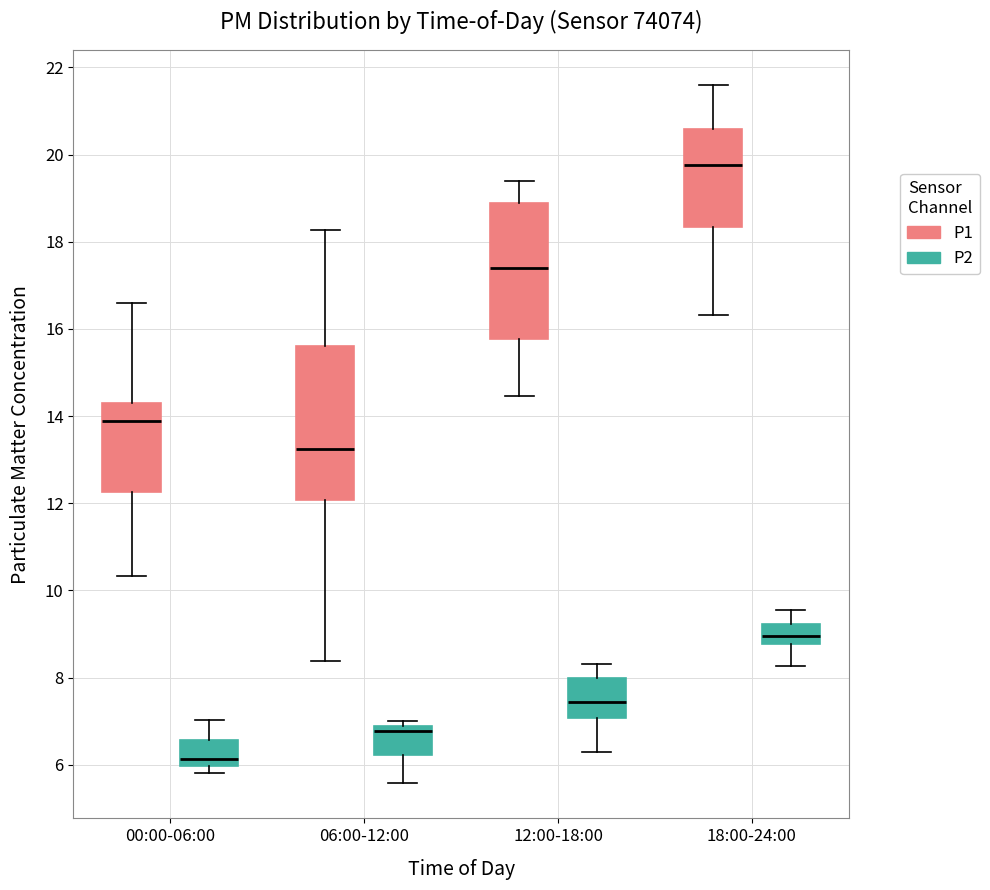

Reading left to right, transcribe this box plot: for each box, give where its median line is, the range the box spans, and where its two whiskers end, as read against the y-axis. The values are not printed on the chart, so give them approximately, as read against the axis.

00:00-06:00 (P1): median 13.8, box 12.2 to 14.4, whiskers 10.4 to 16.6
00:00-06:00 (P2): median 6.2, box 6.0 to 6.6, whiskers 5.8 to 7.0
06:00-12:00 (P1): median 13.2, box 12.0 to 15.6, whiskers 8.4 to 18.2
06:00-12:00 (P2): median 6.8 (just below the box's upper edge), box 6.2 to 6.8, whiskers 5.6 to 7.0
12:00-18:00 (P1): median 17.4, box 15.8 to 18.8, whiskers 14.4 to 19.4
12:00-18:00 (P2): median 7.4, box 7.0 to 8.0, whiskers 6.4 to 8.4
18:00-24:00 (P1): median 19.8, box 18.4 to 20.6, whiskers 16.4 to 21.6
18:00-24:00 (P2): median 9.0, box 8.8 to 9.2, whiskers 8.2 to 9.6